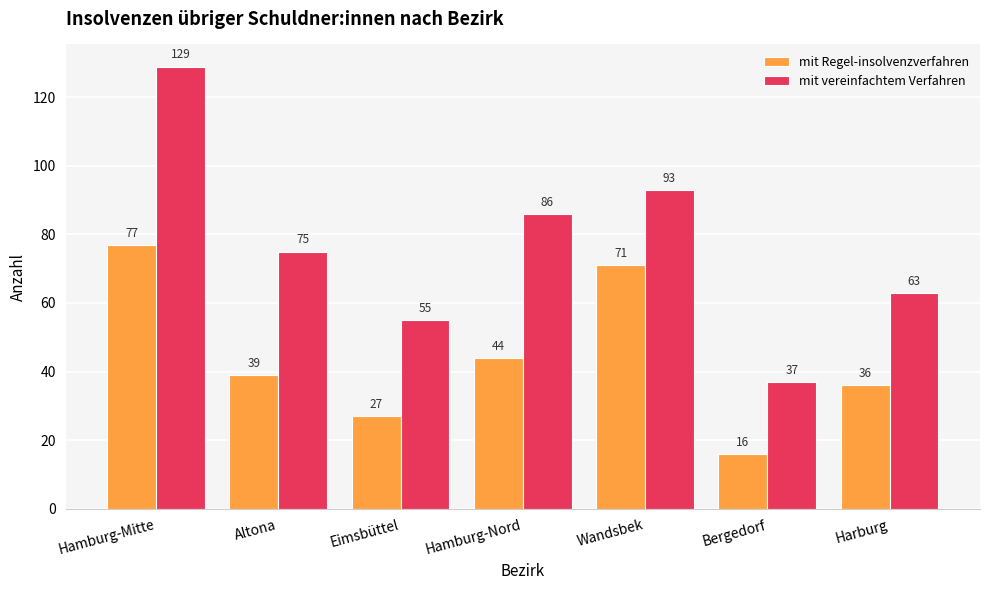

At which category is the sum across all series the highest?

Hamburg-Mitte